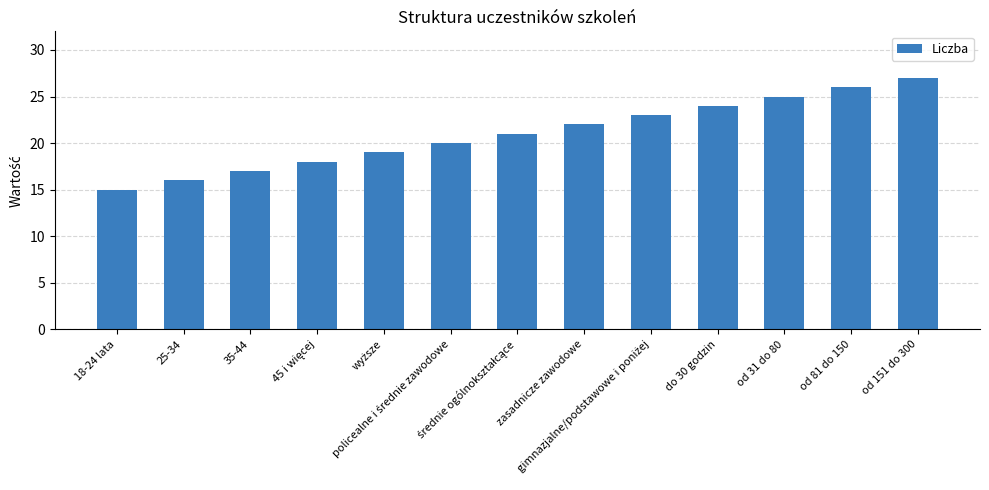

What is the difference between the maximum and minimum values?

12